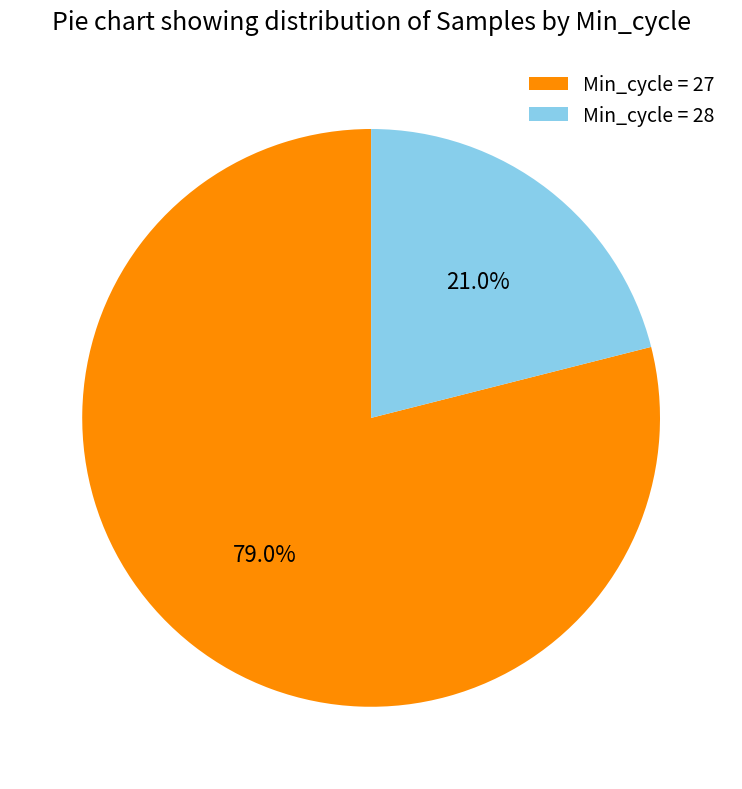

Does Min_cycle = 28 account for over 50% of the chart?

No